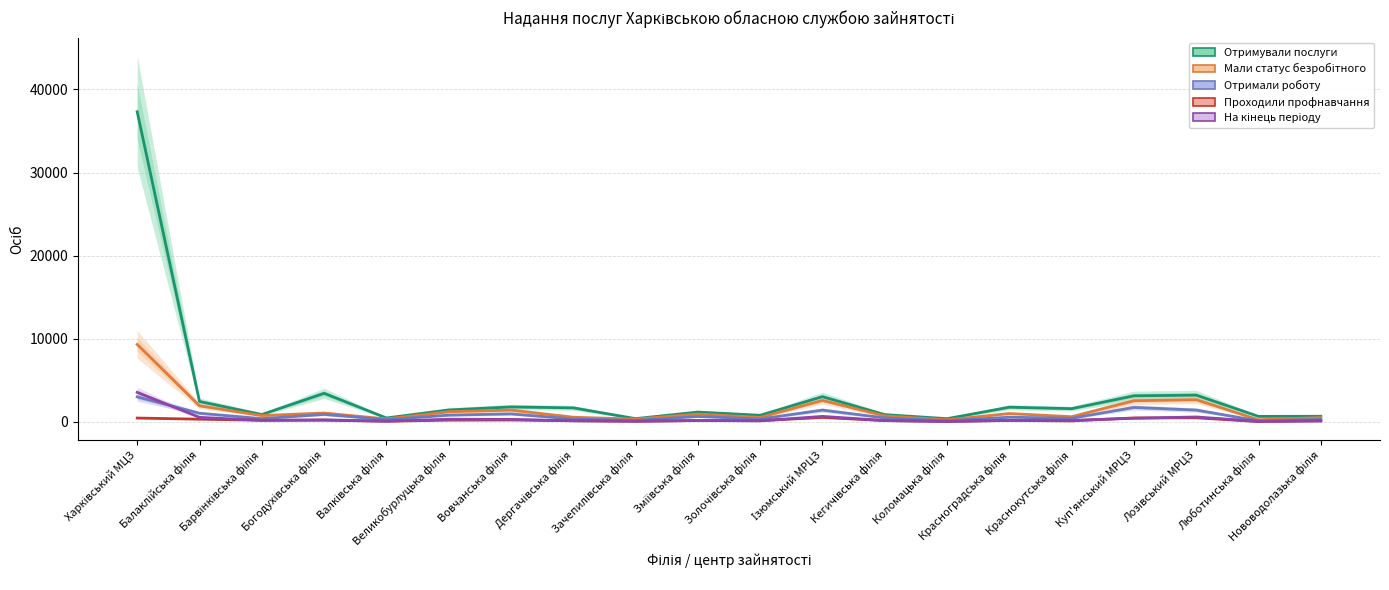

What is the minimum value shown in the chart?

35